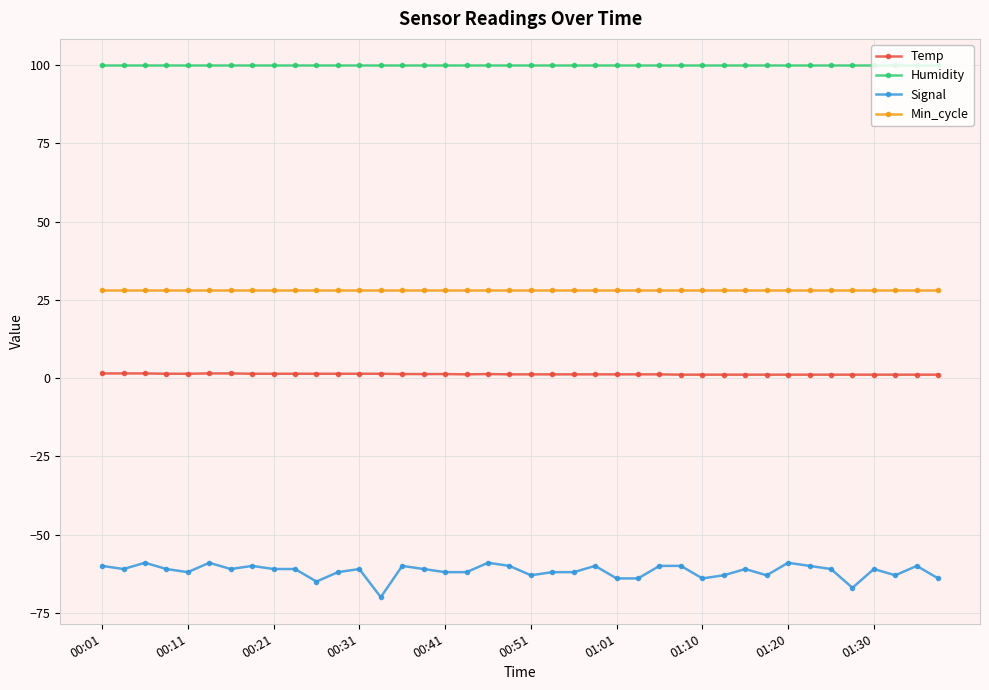

True or false: Temp and Humidity intersect in this chart.

False